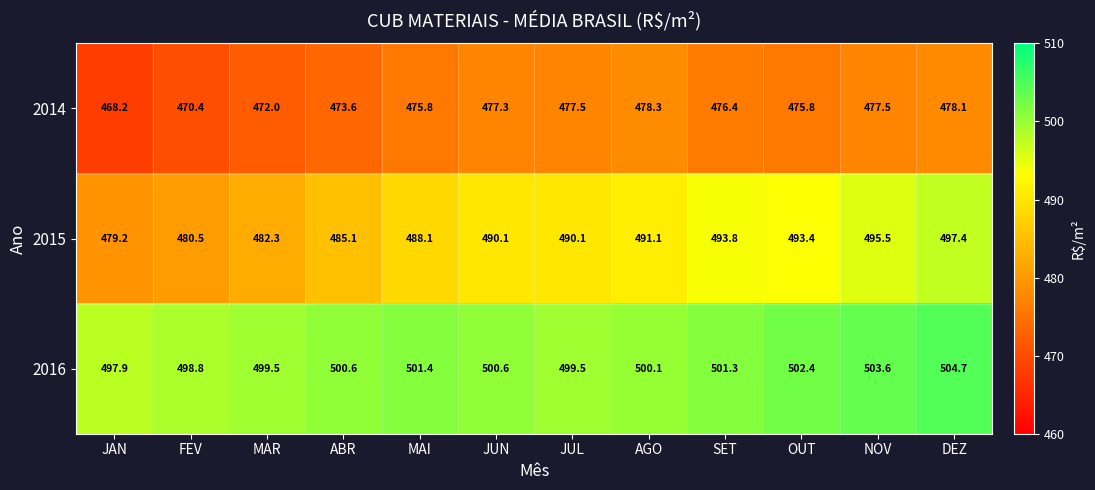

What is the difference between the maximum and second lowest values in the 2015 series?

16.9